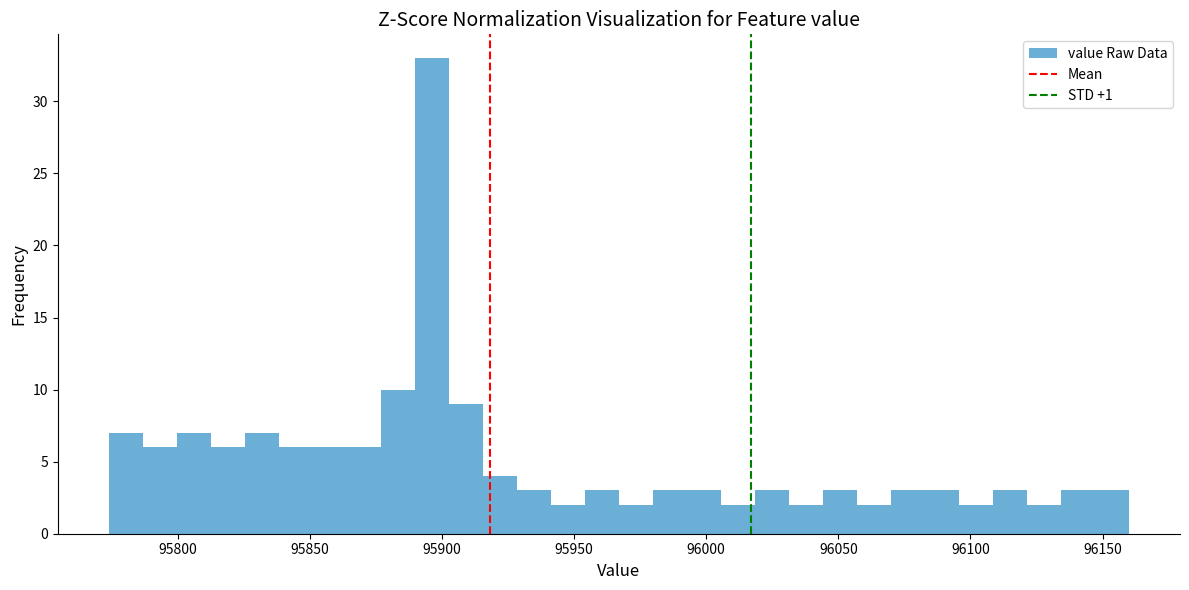

Around what value on the x-axis is the tallest bar? Give the approximate position of its centre, as read against the axis.

95895